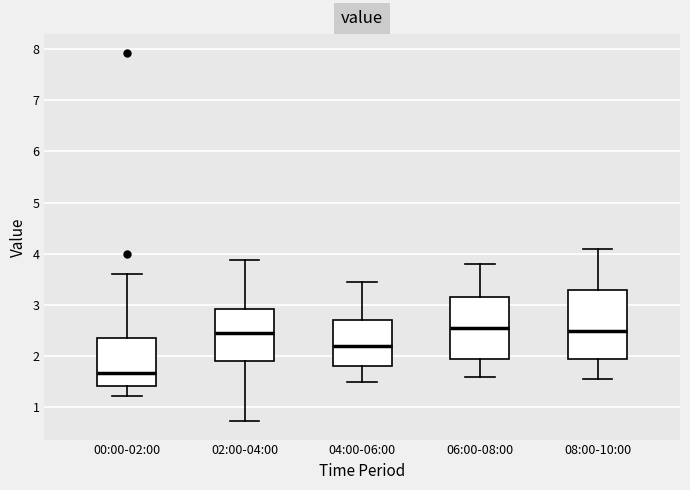

Reading left to right, read every box against the y-axis: the position of its median line, the range the box covers, and the ends of its whiskers. The values are not printed on the chart, so give them approximately, as read against the axis.

00:00-02:00: median 1.7, box 1.4 to 2.4, whiskers 1.2 to 3.6
02:00-04:00: median 2.5, box 1.9 to 2.9, whiskers 0.7 to 3.9
04:00-06:00: median 2.2, box 1.8 to 2.7, whiskers 1.5 to 3.5
06:00-08:00: median 2.6, box 2.0 to 3.2, whiskers 1.6 to 3.8
08:00-10:00: median 2.5, box 2.0 to 3.3, whiskers 1.6 to 4.1